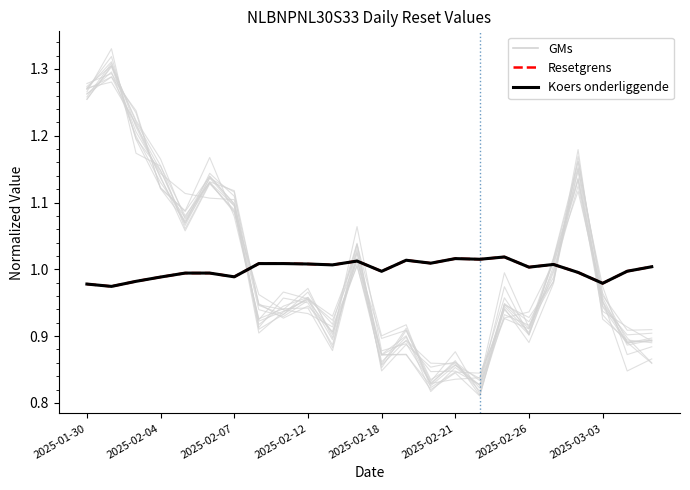

What is the spread (max minus min) of values at 2025-03-03?

0.1